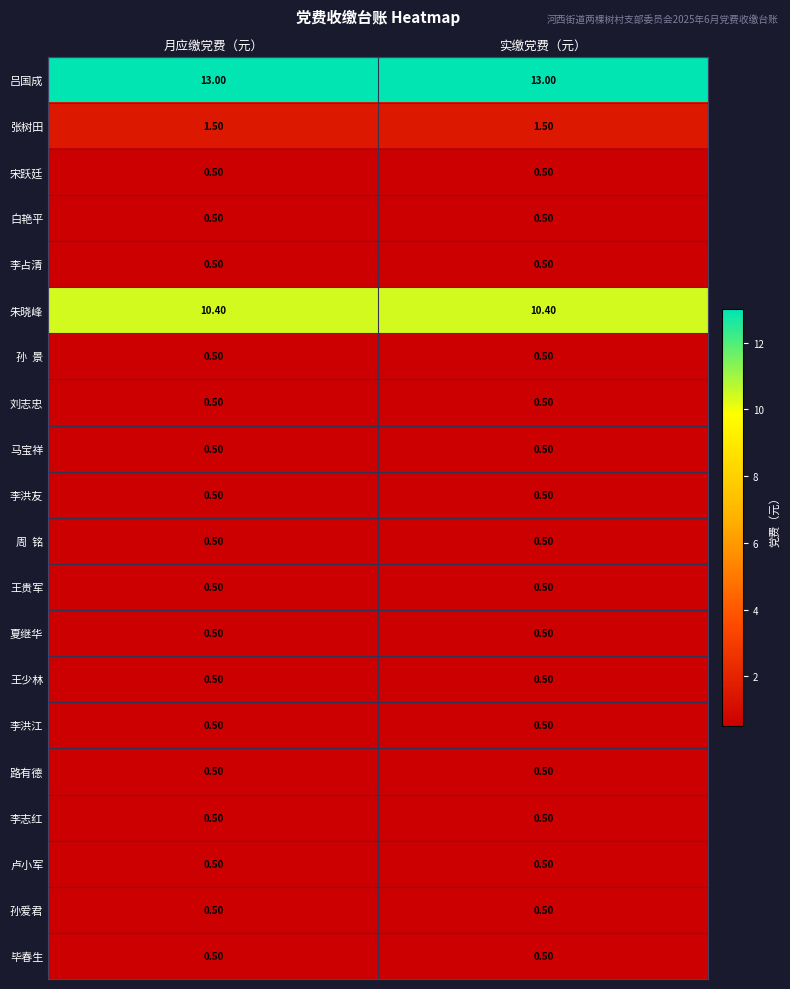

Which series has the largest total across all categories?

吕国成